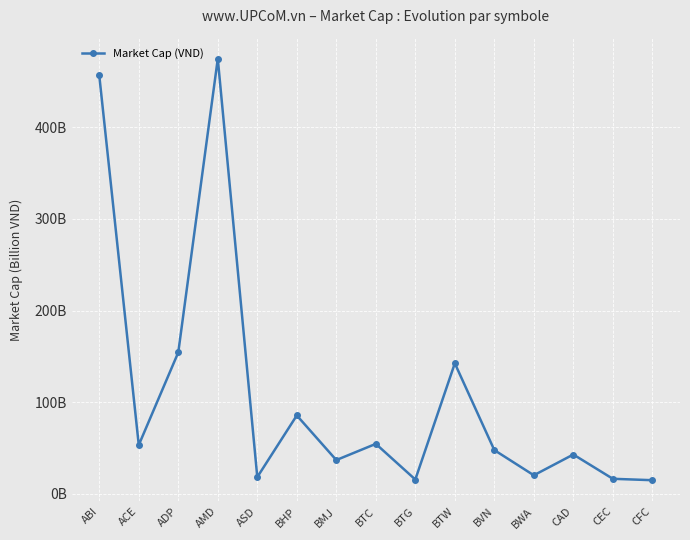

Does the chart have visible grid lines?

Yes